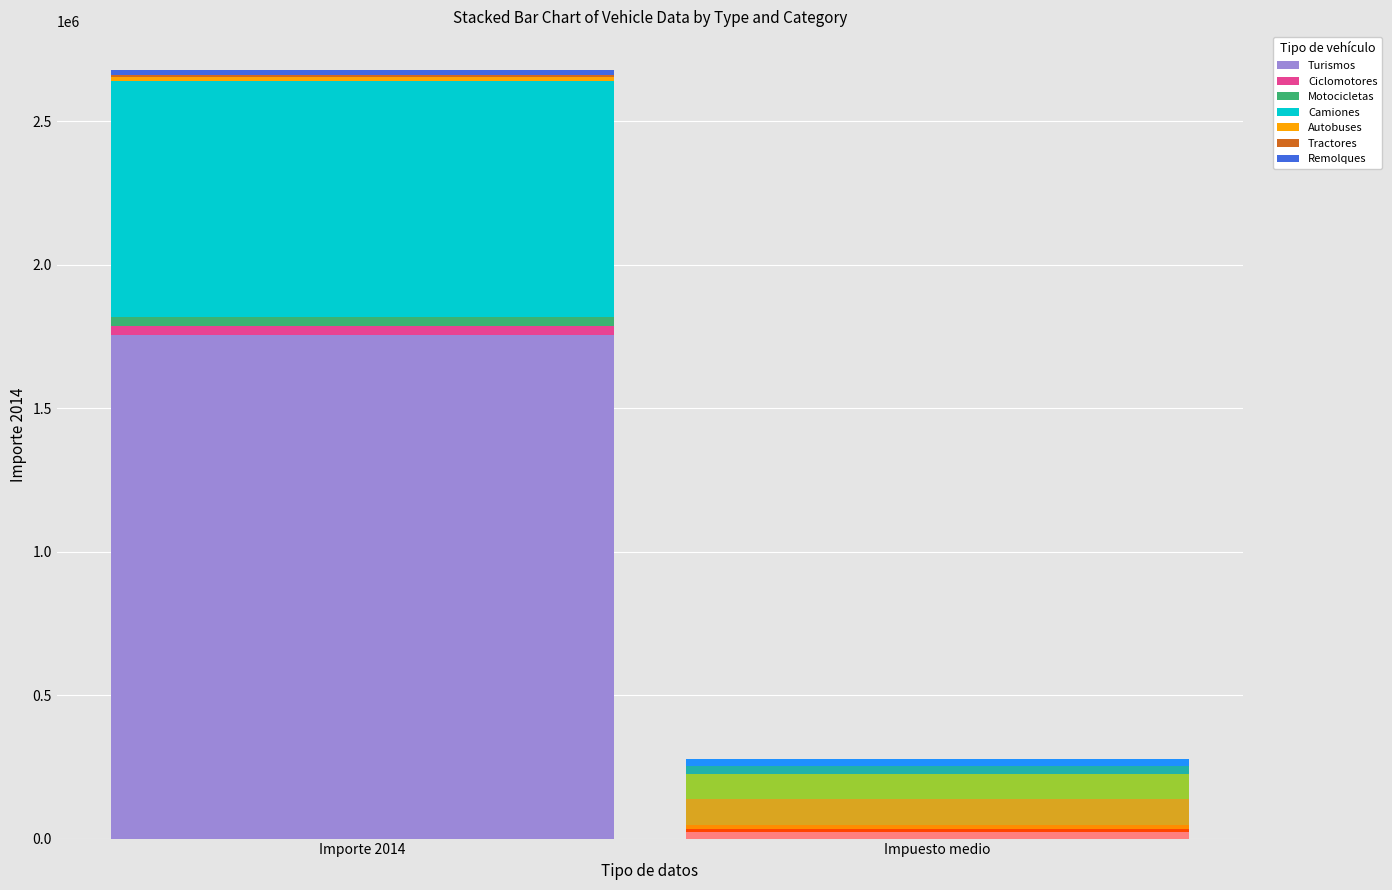

What is the sum of the Importe 2014 values at Tractores and Motocicletas?

39483.9